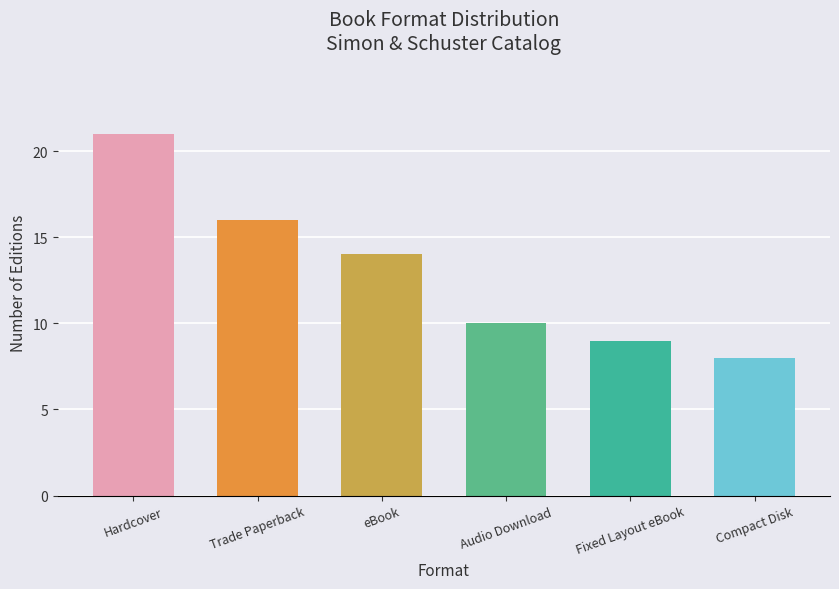

Are the bars horizontal?

No